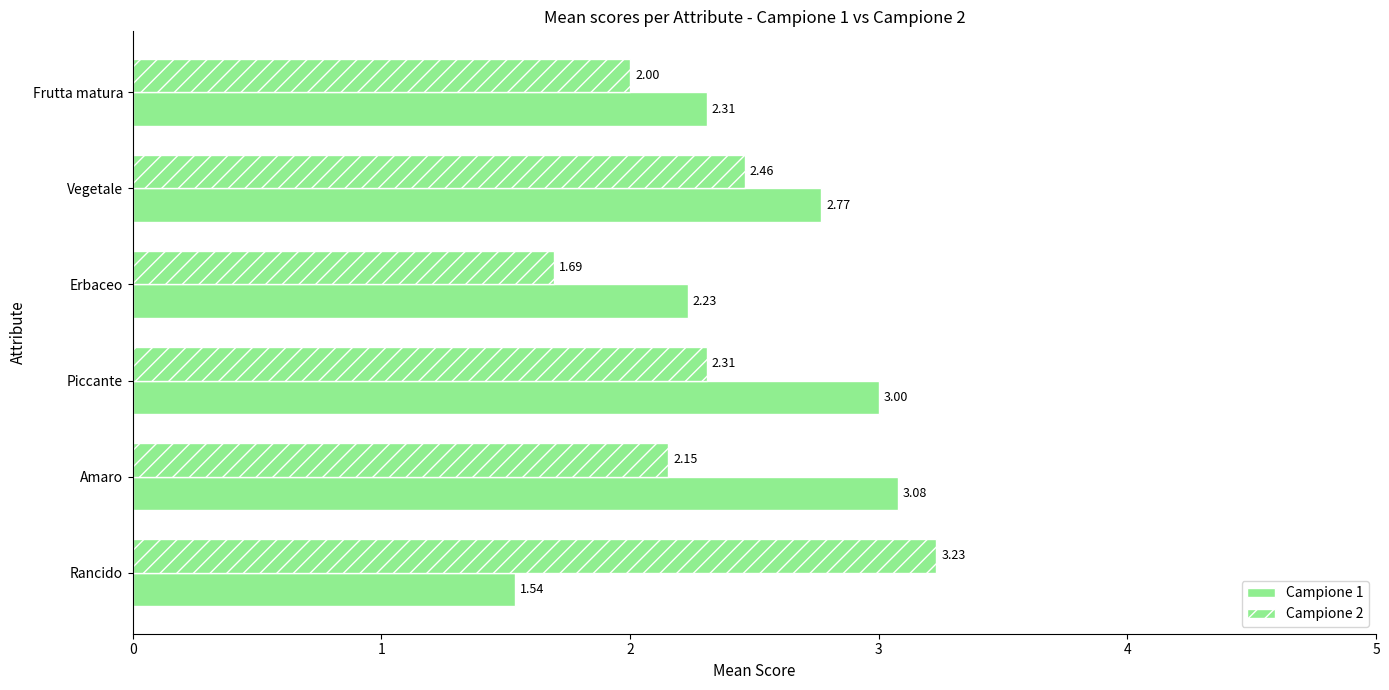

How many data points in Campione 1 are less than 2?

1